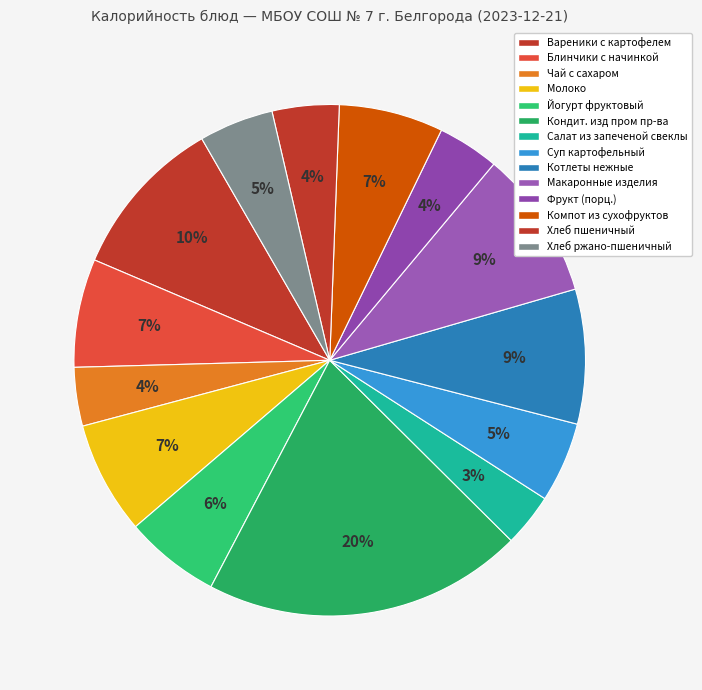

Does any single category account for the majority?

No